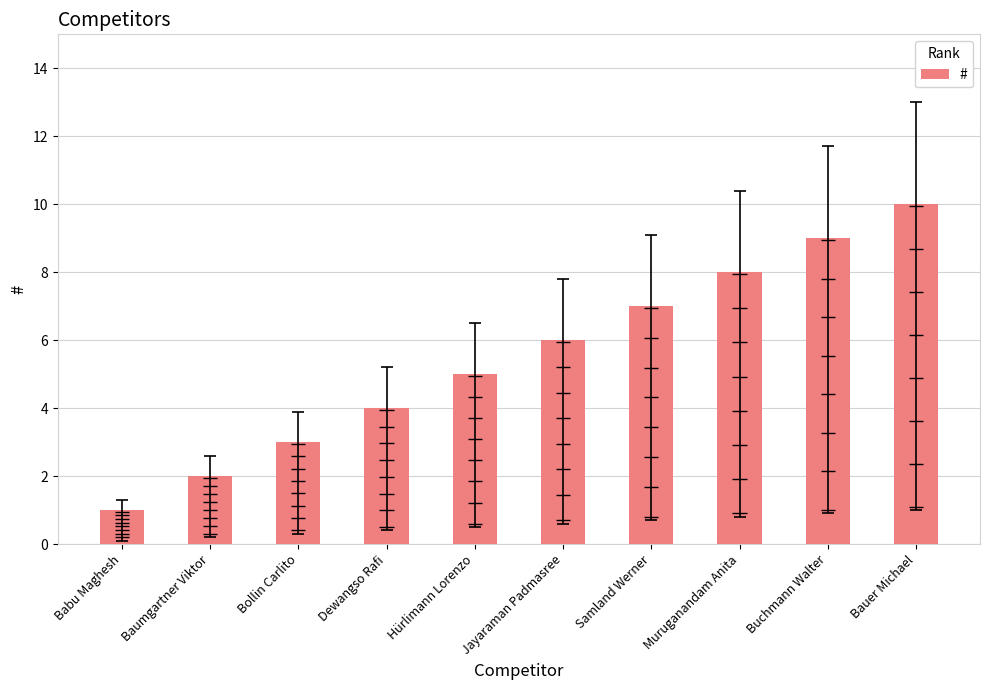

What is the smallest value displayed?

1